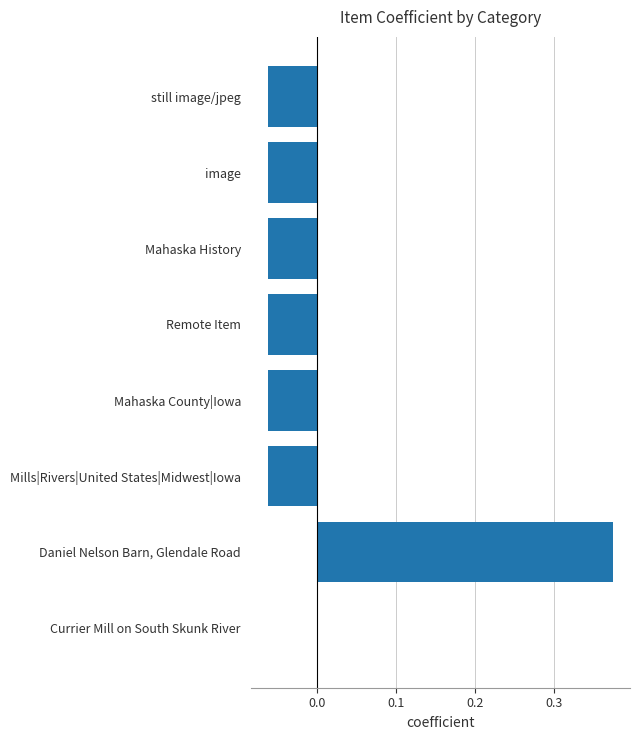

The chart shows a value of -0.0 at Mahaska County|Iowa. True or false?

False